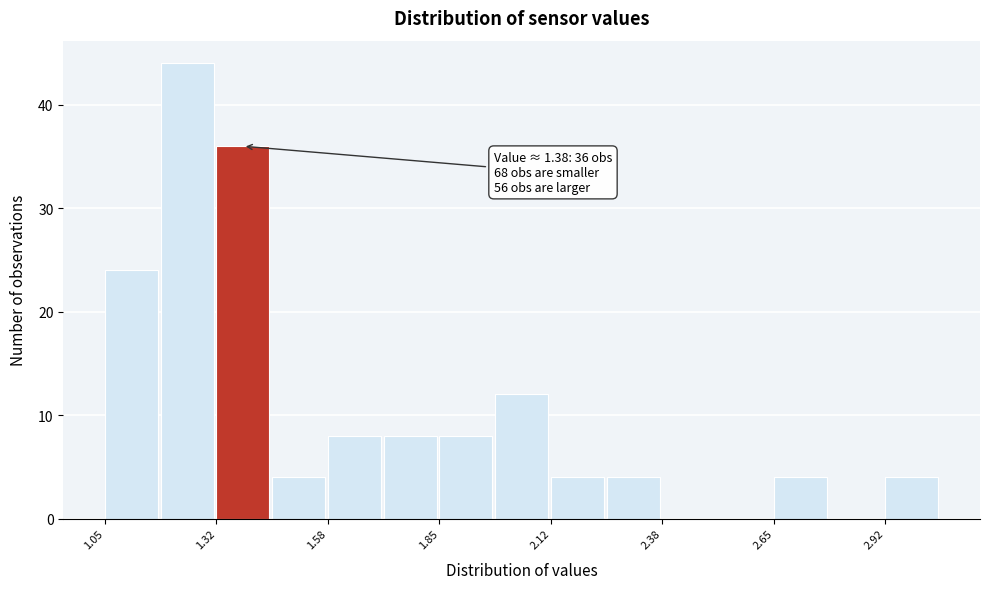

Around what value on the x-axis is the tallest bar? Give the approximate position of its centre, as read against the axis.

1.25